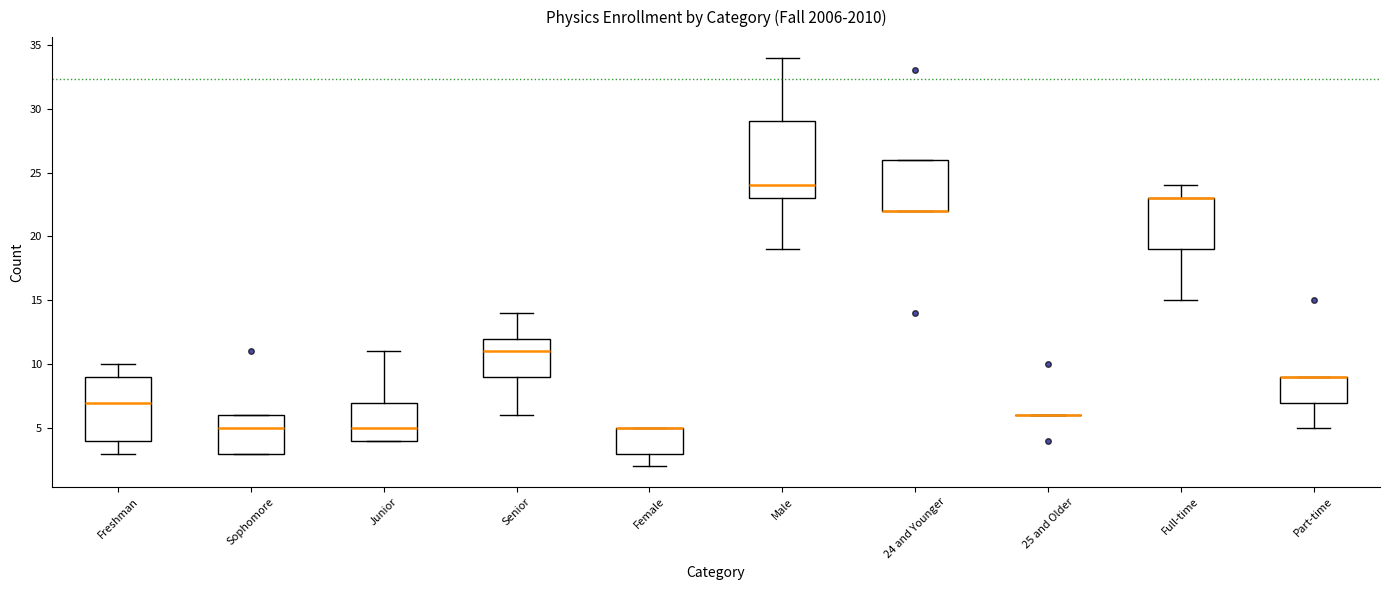

Where is the lower edge of the box for 24 and Younger on the y-axis? The values are not printed on the chart, so give them approximately, as read against the axis.

22